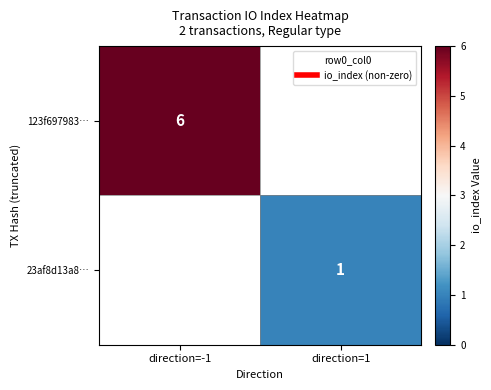

List the labels in order of 23af8d13a8… value, smallest first.

direction=-1, direction=1